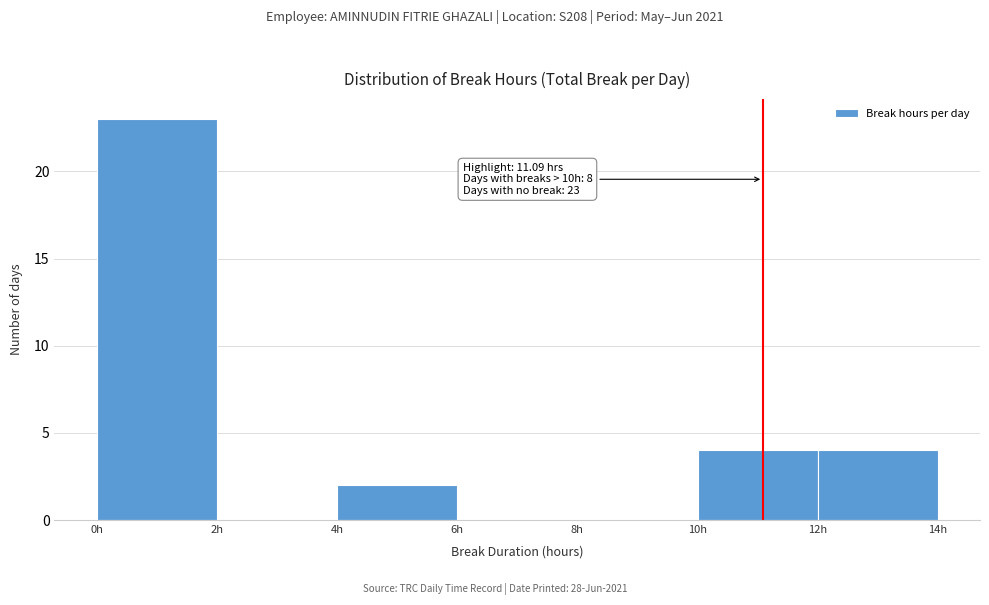

Over which range of the x-axis is the bar tallest?

0 to 2